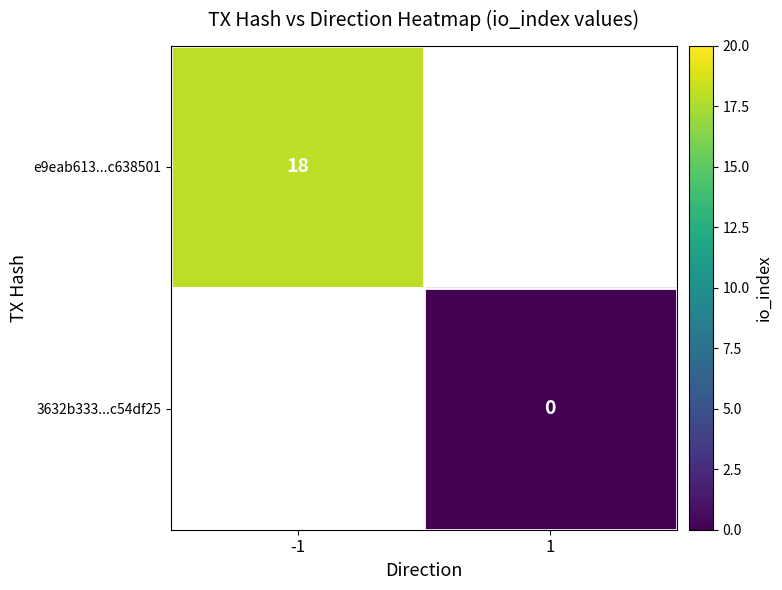

The value of e9eab613...c638501 at -1 is 18. True or false?

True